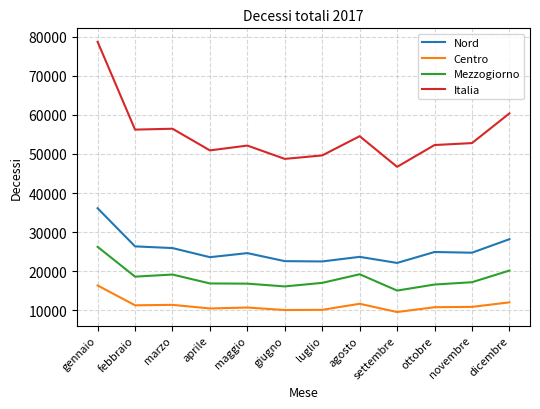

What are all the series names shown in the legend?

Nord, Centro, Mezzogiorno, Italia